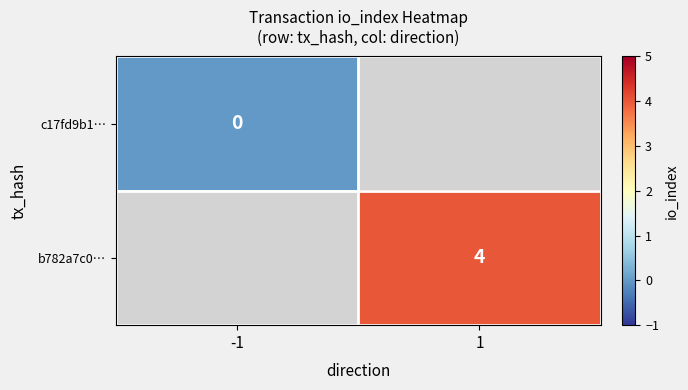

The value of b782a7c0… at 1 is 6. True or false?

False